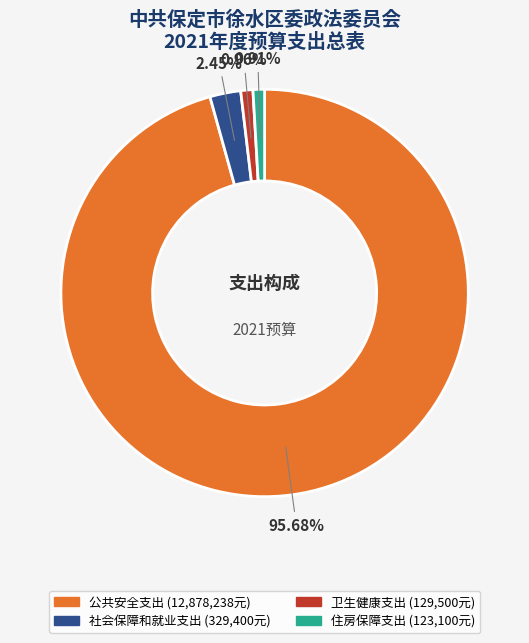

To the nearest percent, what percentage of the pie is 卫生健康支出?

1%